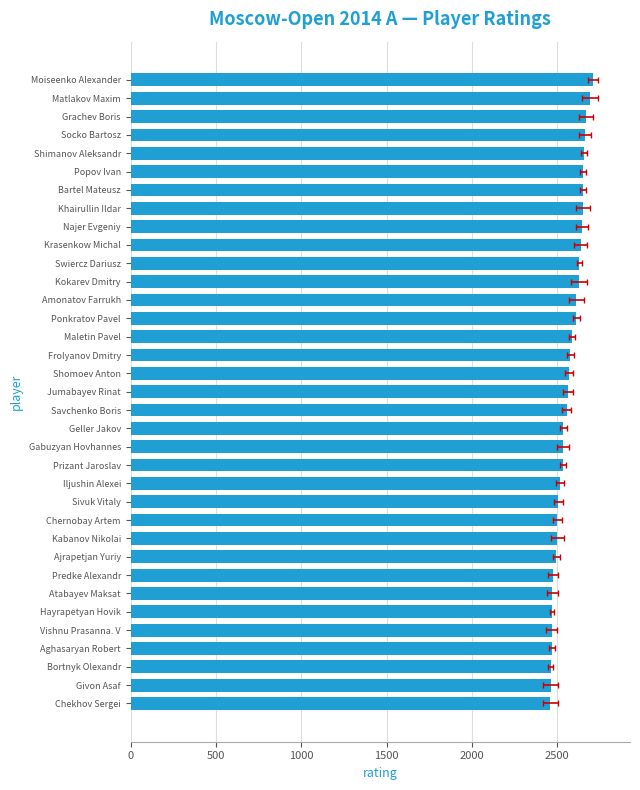

What is the average value?

2566